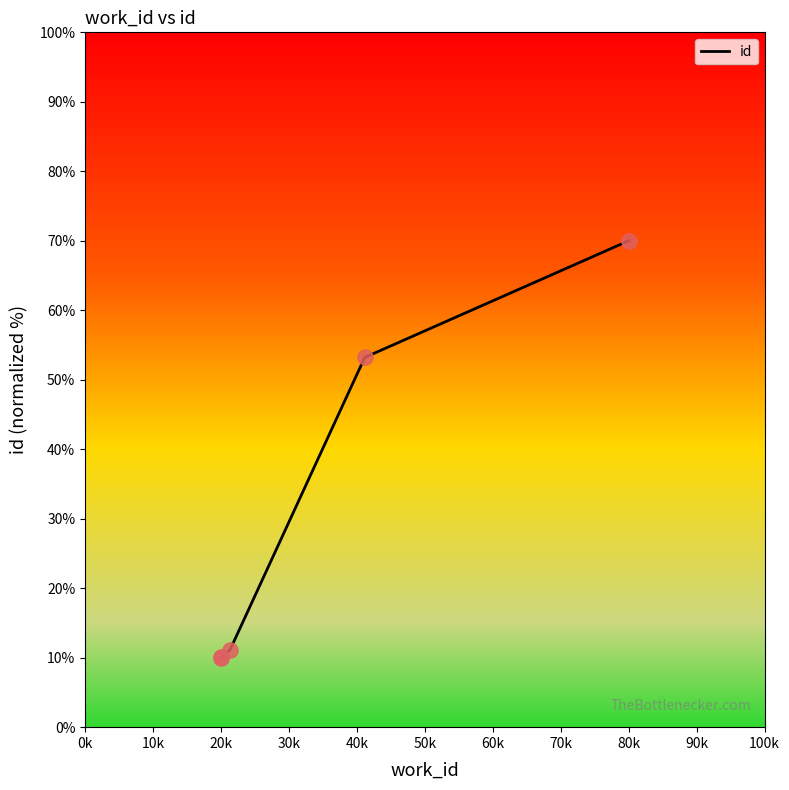

What is the maximum value shown in the chart?

70.0